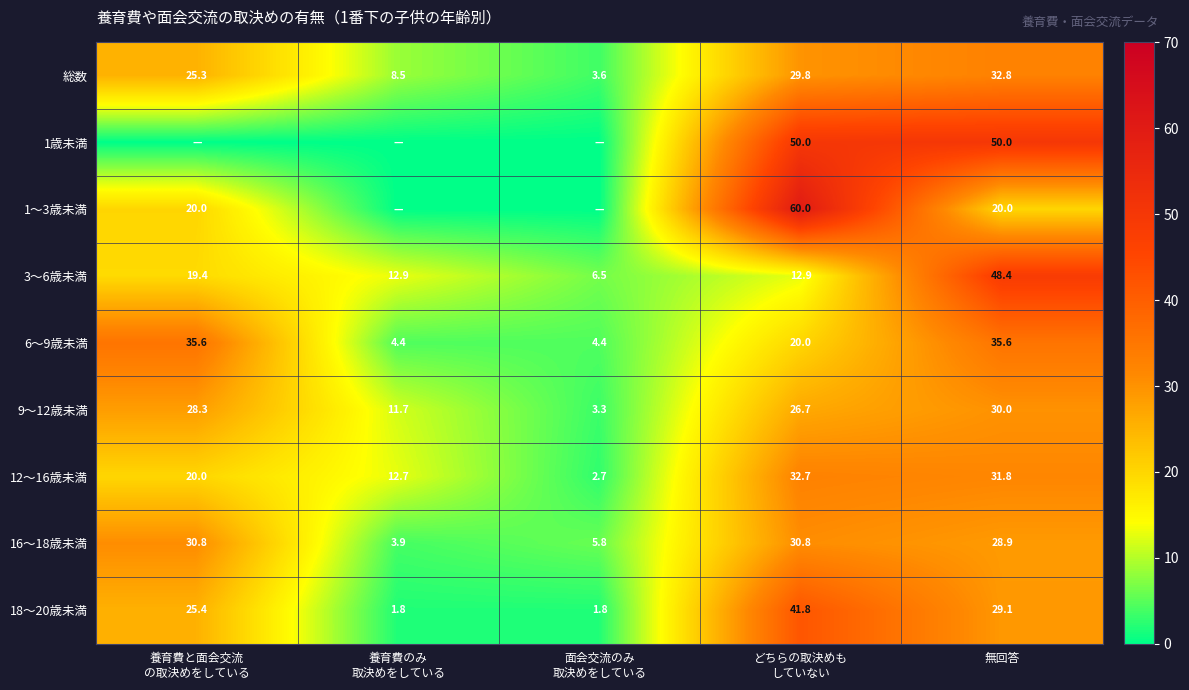

True or false: 1～3歳未満 has a value of 34.8 at 無回答.

False